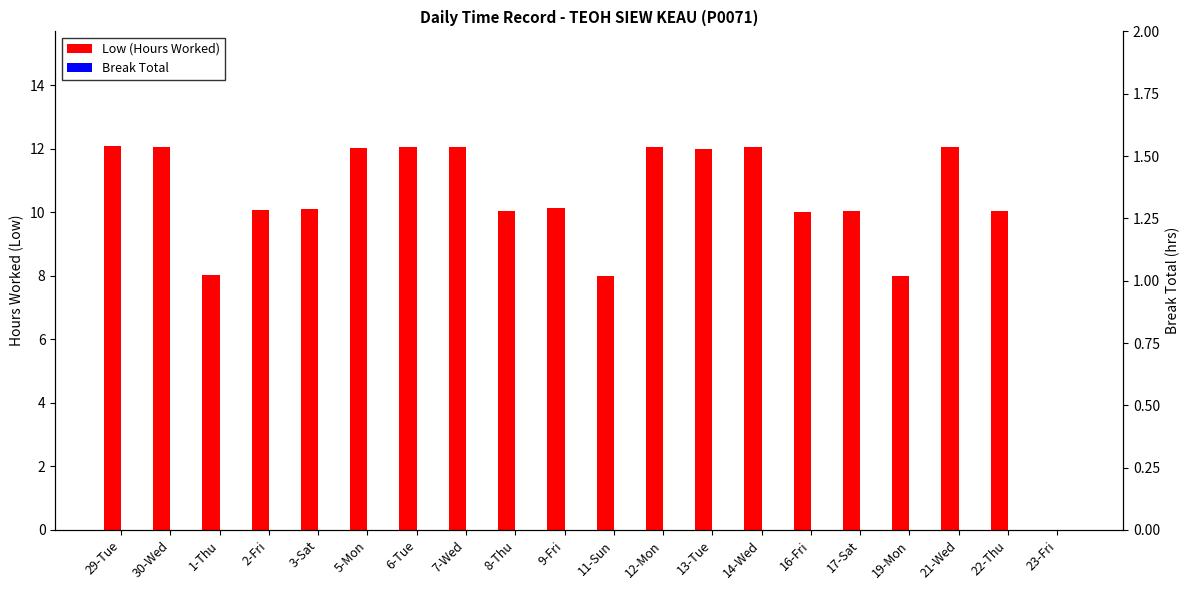

Is the value of Break Total at 23-Fri greater than the value of Low (Hours Worked) at 2-Fri?

No